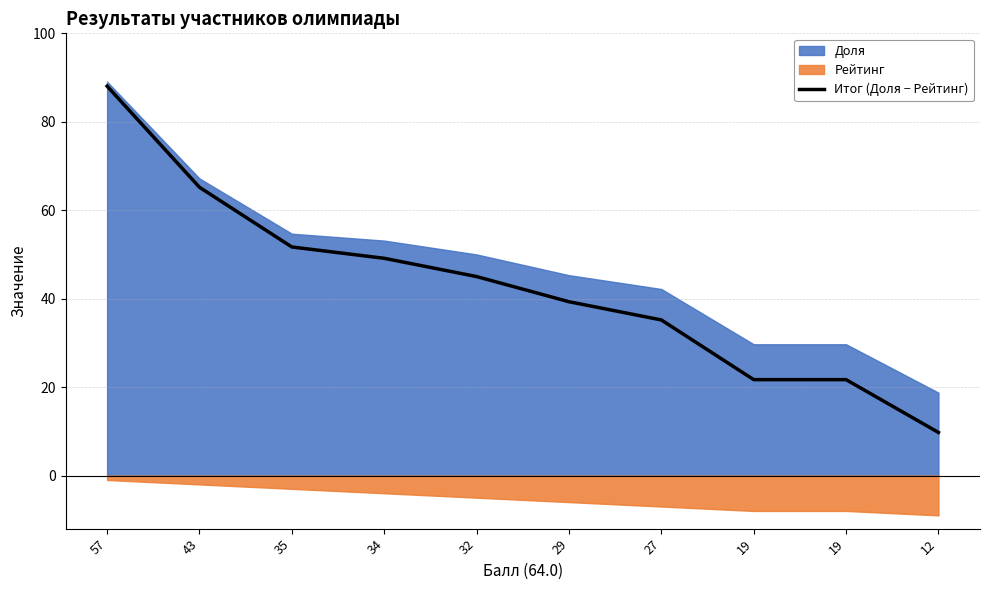

Is it true that the value at 35 is 51.7?

True